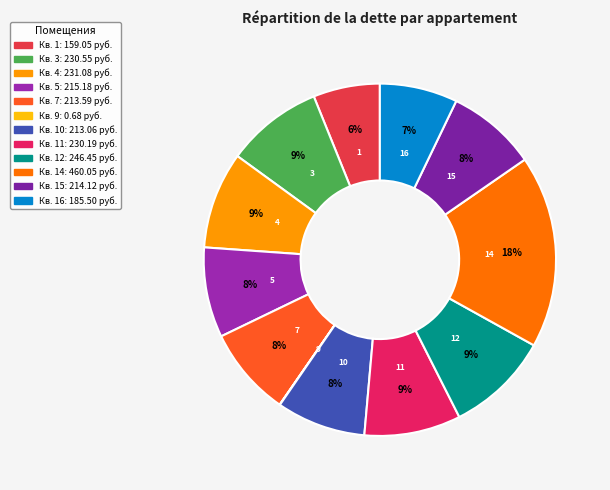

Does 10 represent more than half of the total?

No